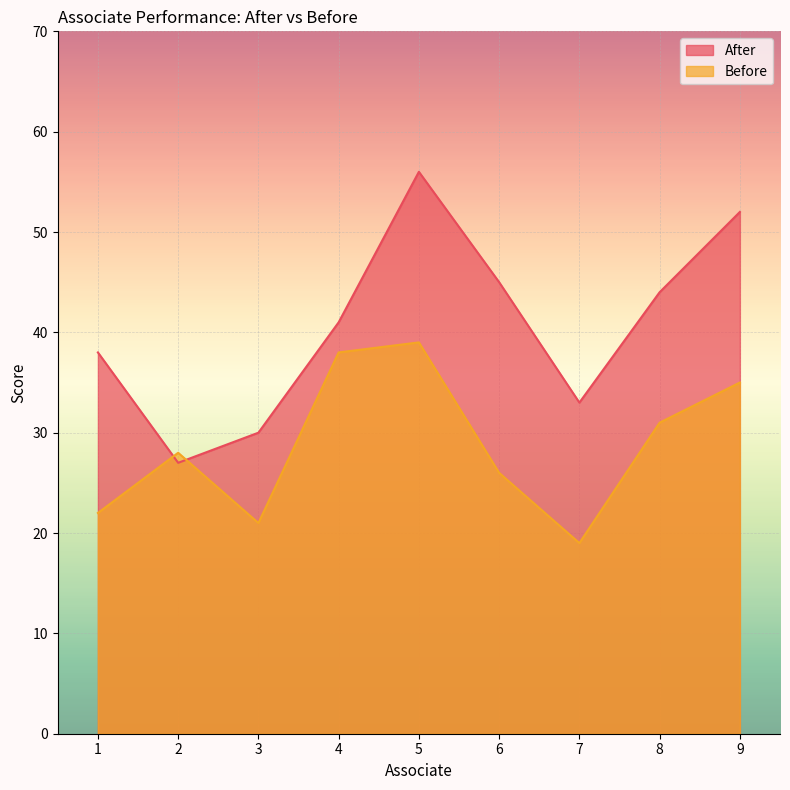

Rank the series by their maximum value, from lowest to highest.

Before, After